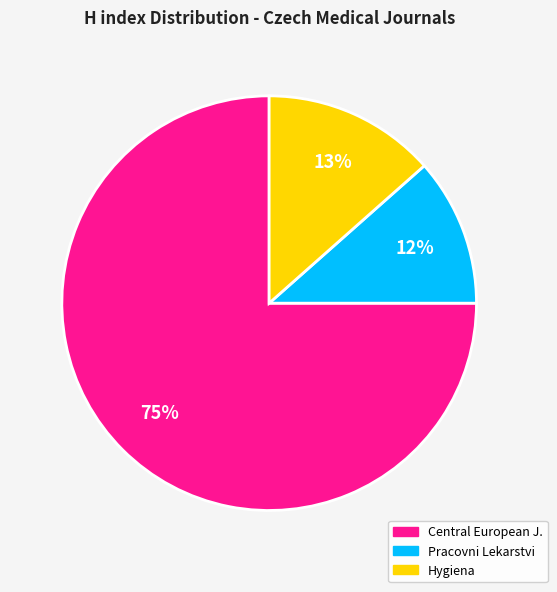

Which slice is the smallest?

Pracovni Lekarstvi